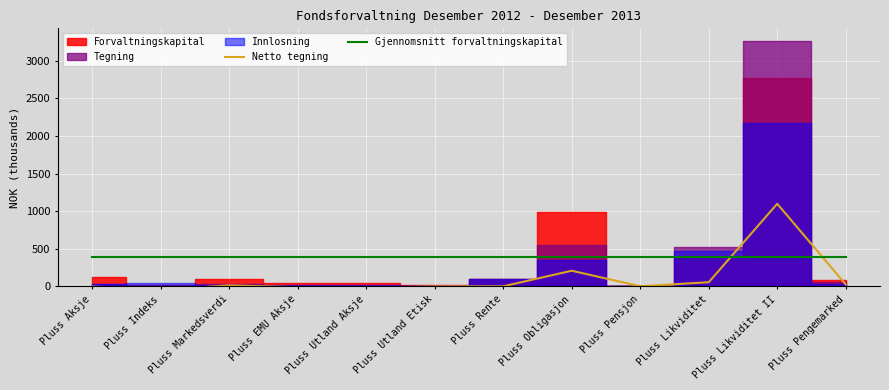

What is the sum of the Netto tegning values at Pluss Utland Aksje and Pluss Obligasjon?

187.8